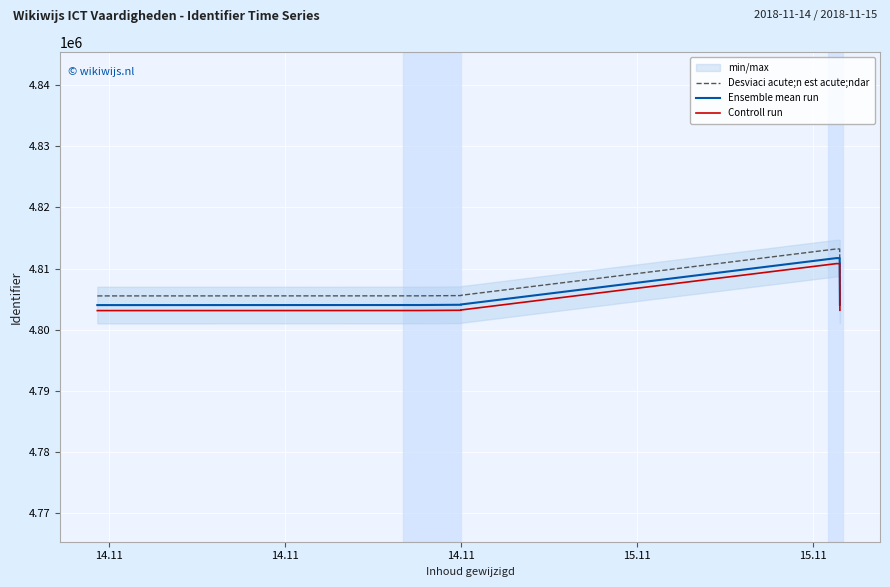

What is the lowest value of the Controll run series?

4803139